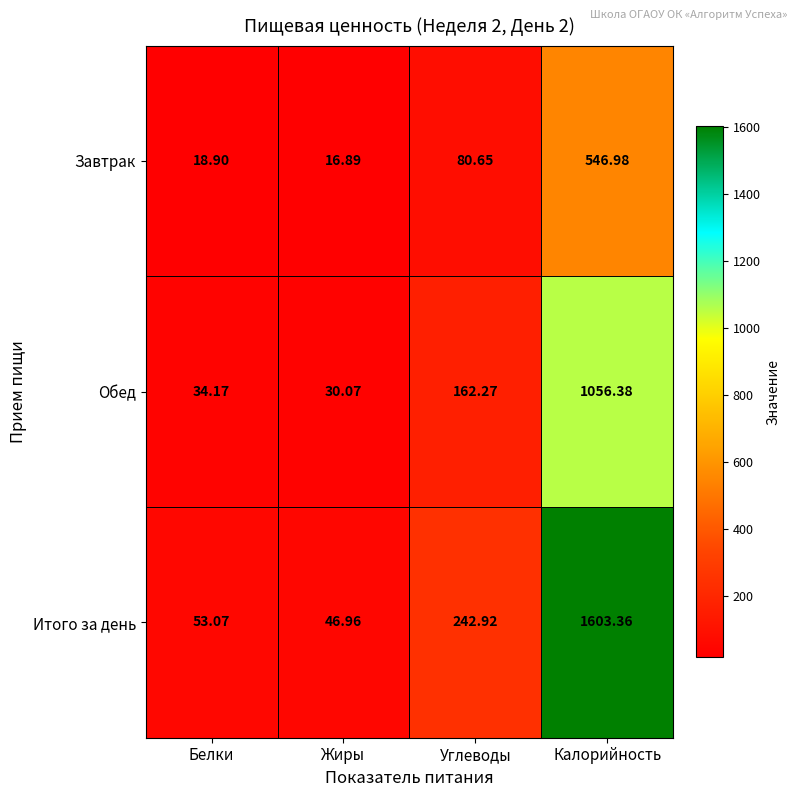

Rank the series by their average value, from highest to lowest.

Итого за день, Обед, Завтрак